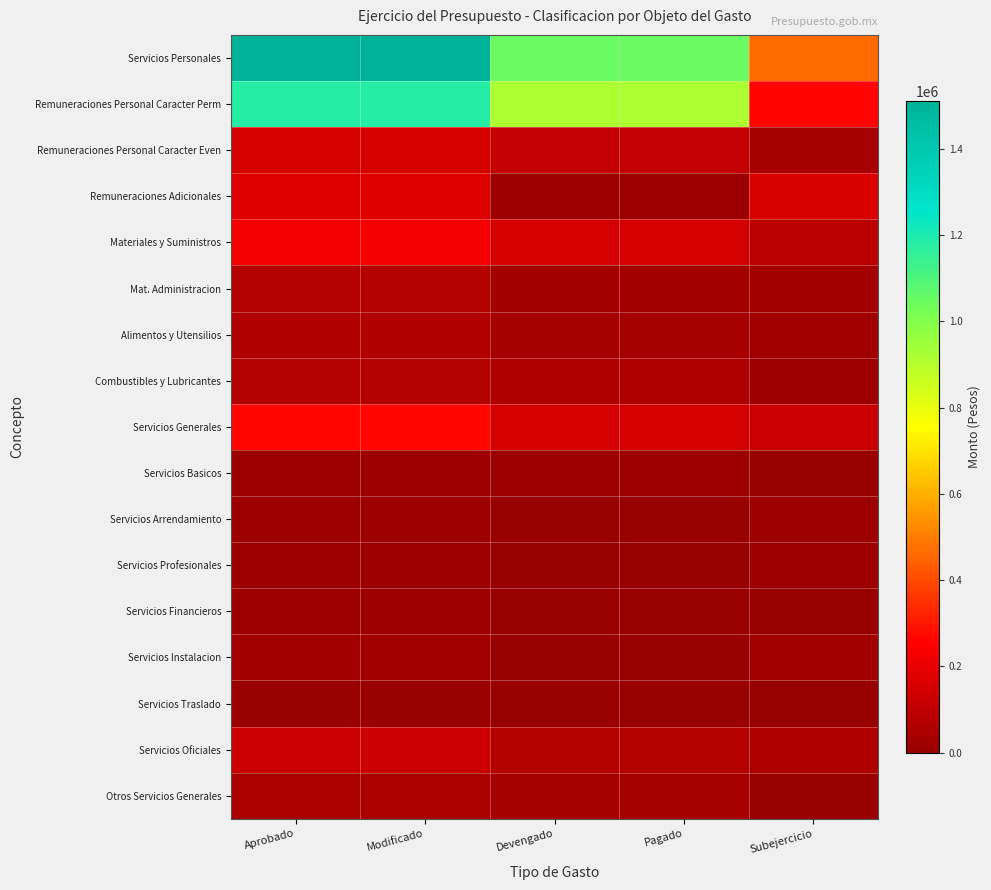

Reading left to right, list all the values displayed in this chart.

Servicios Personales: Aprobado=1511025.1	Modificado=1511025.1	Devengado=1048106.4	Pagado=1048106.4	Subejercicio=462918.8
Remuneraciones Personal Caracter Perm: Aprobado=1181460.8	Modificado=1181460.8	Devengado=920124.3	Pagado=920124.3	Subejercicio=261336.4
Remuneraciones Personal Caracter Even: Aprobado=152174.4	Modificado=152174.4	Devengado=111452.0	Pagado=111452.0	Subejercicio=40722.4
Remuneraciones Adicionales: Aprobado=176890.0	Modificado=176890.0	Devengado=16530.0	Pagado=16530.0	Subejercicio=160359.9
Materiales y Suministros: Aprobado=229384.6	Modificado=229384.6	Devengado=142894.7	Pagado=142894.7	Subejercicio=86490.0
Mat. Administracion: Aprobado=65384.6	Modificado=65384.6	Devengado=33086.4	Pagado=33086.4	Subejercicio=32298.2
Alimentos y Utensilios: Aprobado=60000.0	Modificado=60000.0	Devengado=37543.6	Pagado=37543.6	Subejercicio=22456.4
Combustibles y Lubricantes: Aprobado=70000.0	Modificado=70000.0	Devengado=57755.0	Pagado=57755.0	Subejercicio=12245.0
Servicios Generales: Aprobado=266275.8	Modificado=266275.8	Devengado=144640.5	Pagado=144640.5	Subejercicio=121635.3
Servicios Basicos: Aprobado=16960.0	Modificado=16960.0	Devengado=13110.0	Pagado=13110.0	Subejercicio=3850.0
Servicios Arrendamiento: Aprobado=16300.0	Modificado=16300.0	Devengado=1044.0	Pagado=1044.0	Subejercicio=15256.0
Servicios Profesionales: Aprobado=12700.0	Modificado=12700.0	Devengado=0.0	Pagado=0.0	Subejercicio=12700.0
Servicios Financieros: Aprobado=12600.0	Modificado=12600.0	Devengado=6541.1	Pagado=6541.1	Subejercicio=6058.9
Servicios Instalacion: Aprobado=25000.0	Modificado=25000.0	Devengado=5834.8	Pagado=5834.8	Subejercicio=19165.2
Servicios Traslado: Aprobado=11400.0	Modificado=11400.0	Devengado=6988.0	Pagado=6988.0	Subejercicio=4412.0
Servicios Oficiales: Aprobado=126000.0	Modificado=126000.0	Devengado=72784.6	Pagado=72784.6	Subejercicio=53215.4
Otros Servicios Generales: Aprobado=45315.8	Modificado=45315.8	Devengado=38338.0	Pagado=38338.0	Subejercicio=6977.8